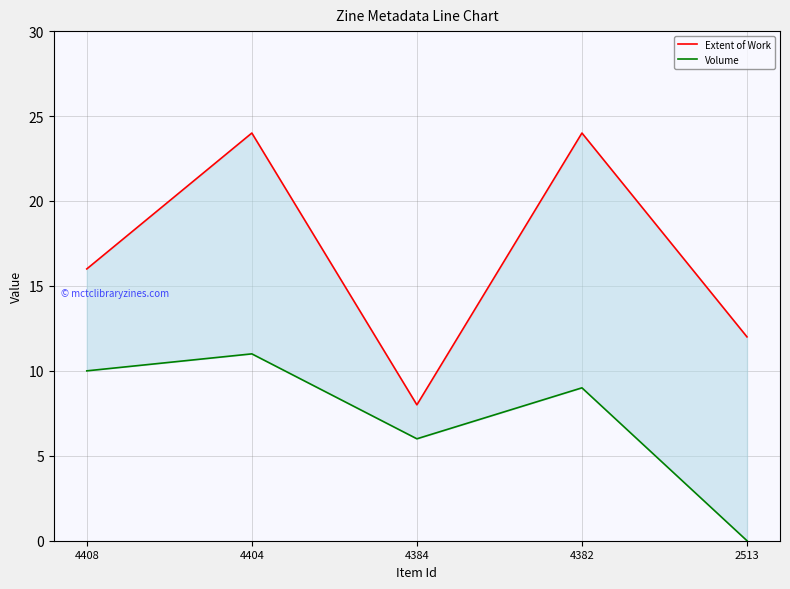

Which series has the largest range (max minus min)?

Extent of Work